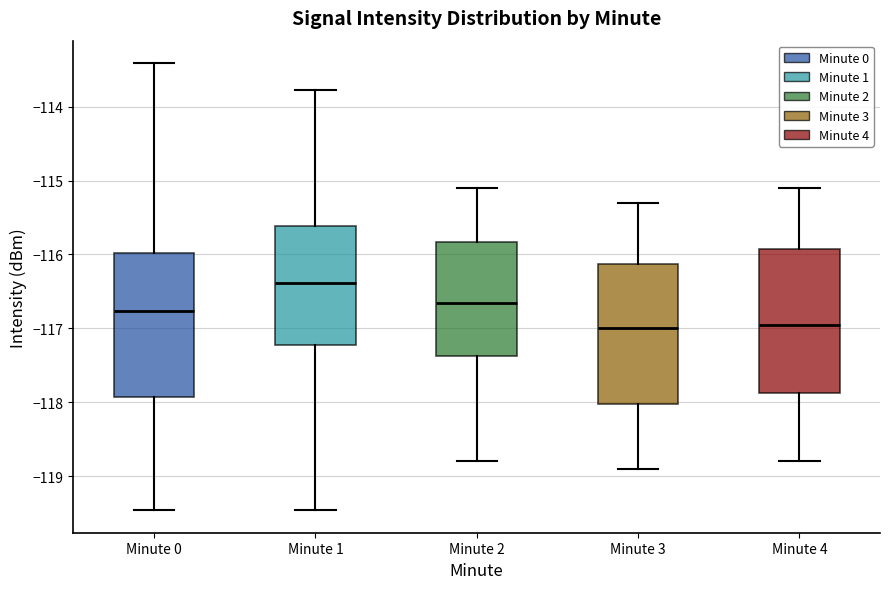

Reading left to right, transcribe this box plot: for each box, give where its median line is, the range the box spans, and where its two whiskers end, as read against the y-axis. The values are not printed on the chart, so give them approximately, as read against the axis.

Minute 0: median -116.8, box -117.9 to -116.0, whiskers -119.5 to -113.4
Minute 1: median -116.4, box -117.2 to -115.6, whiskers -119.5 to -113.8
Minute 2: median -116.6, box -117.4 to -115.8, whiskers -118.8 to -115.1
Minute 3: median -117.0, box -118.0 to -116.1, whiskers -118.9 to -115.3
Minute 4: median -116.9, box -117.9 to -115.9, whiskers -118.8 to -115.1